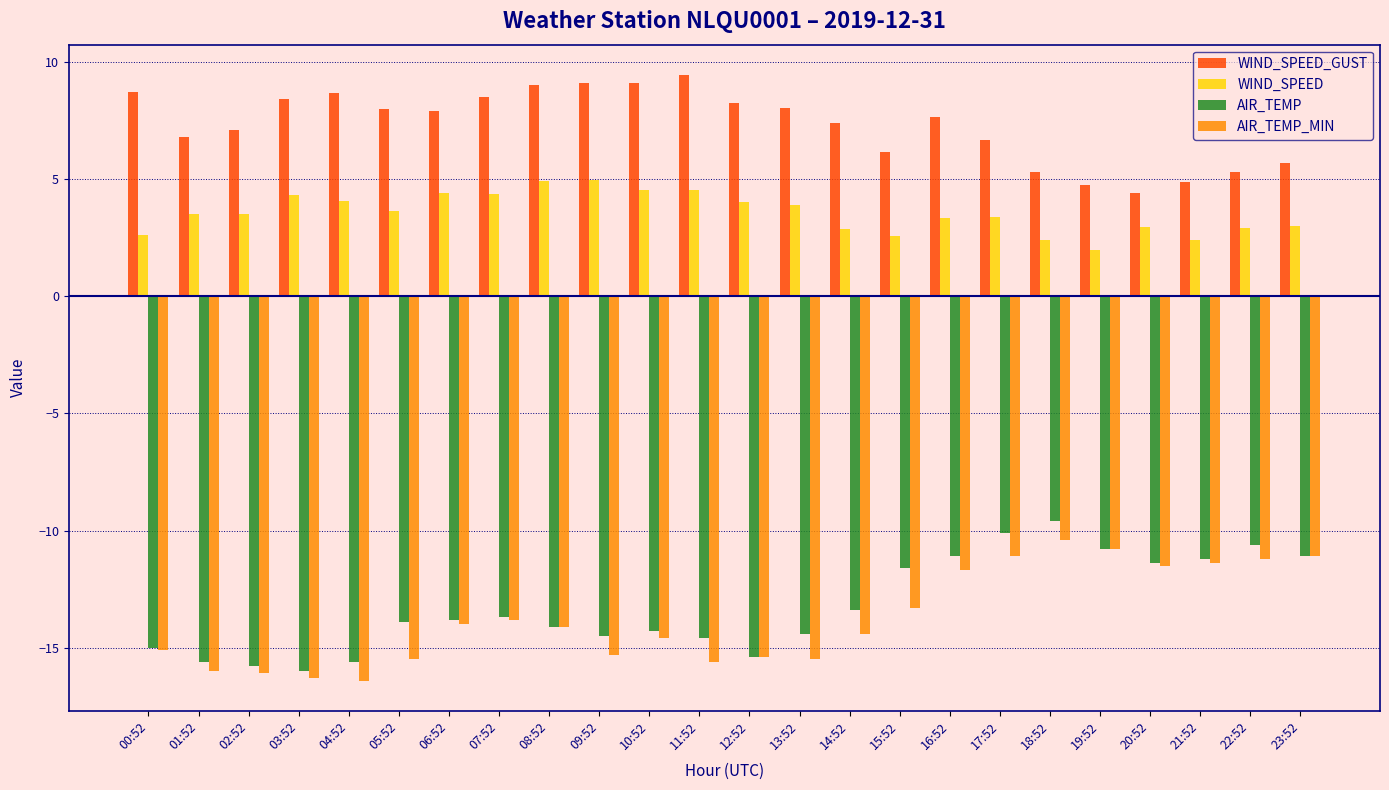

What is the total value across all series at 16:52?

-11.8